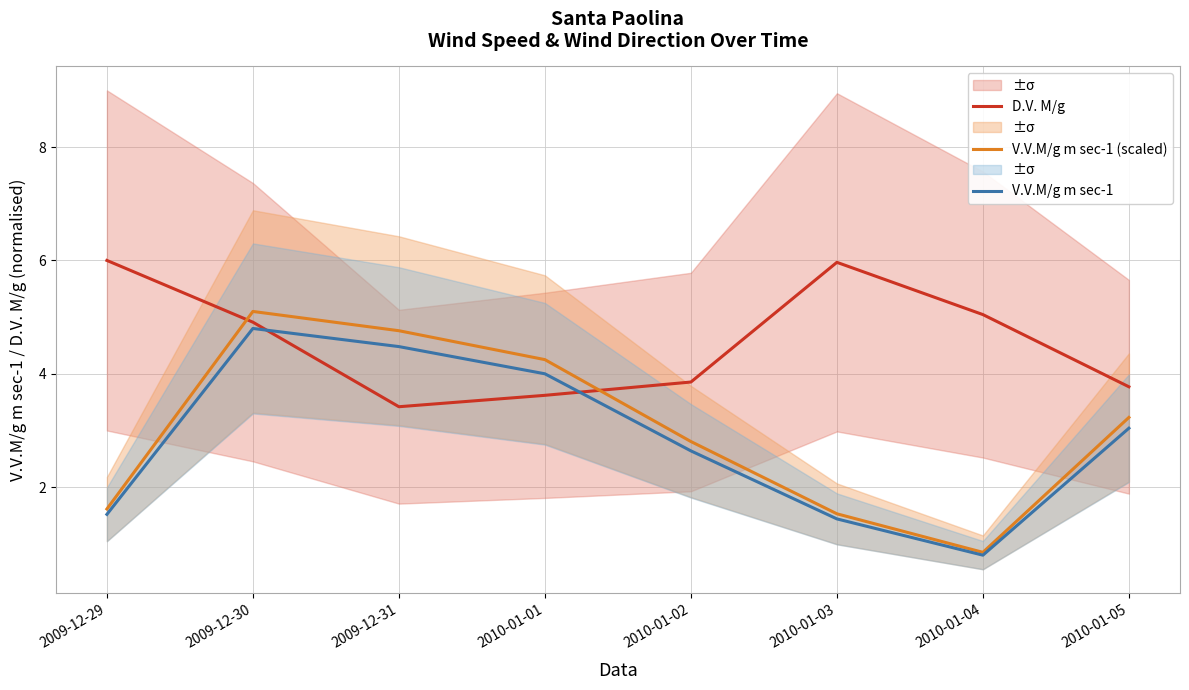

Which series has the largest total across all categories?

D.V. M/g